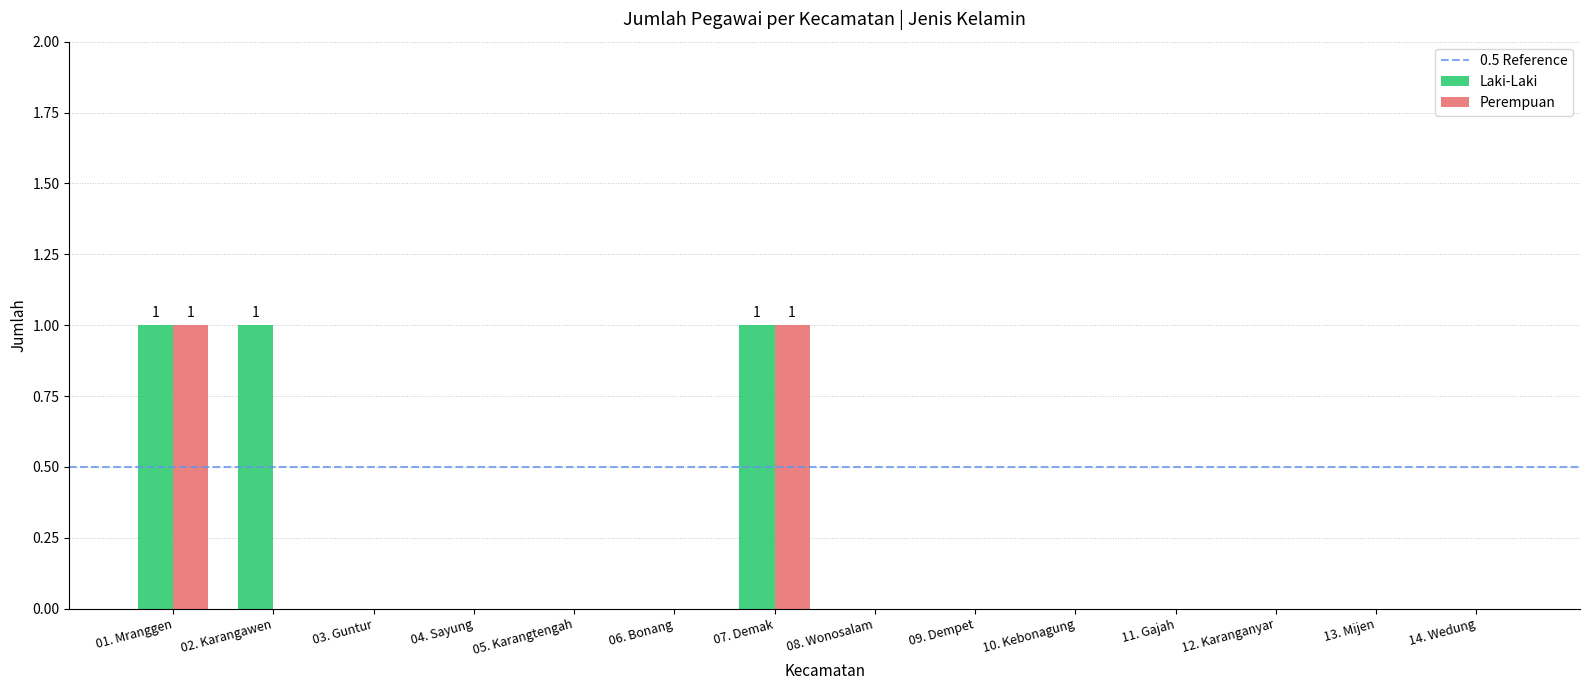

Is it true that Laki-Laki equals -1 at 05. Karangtengah?

False